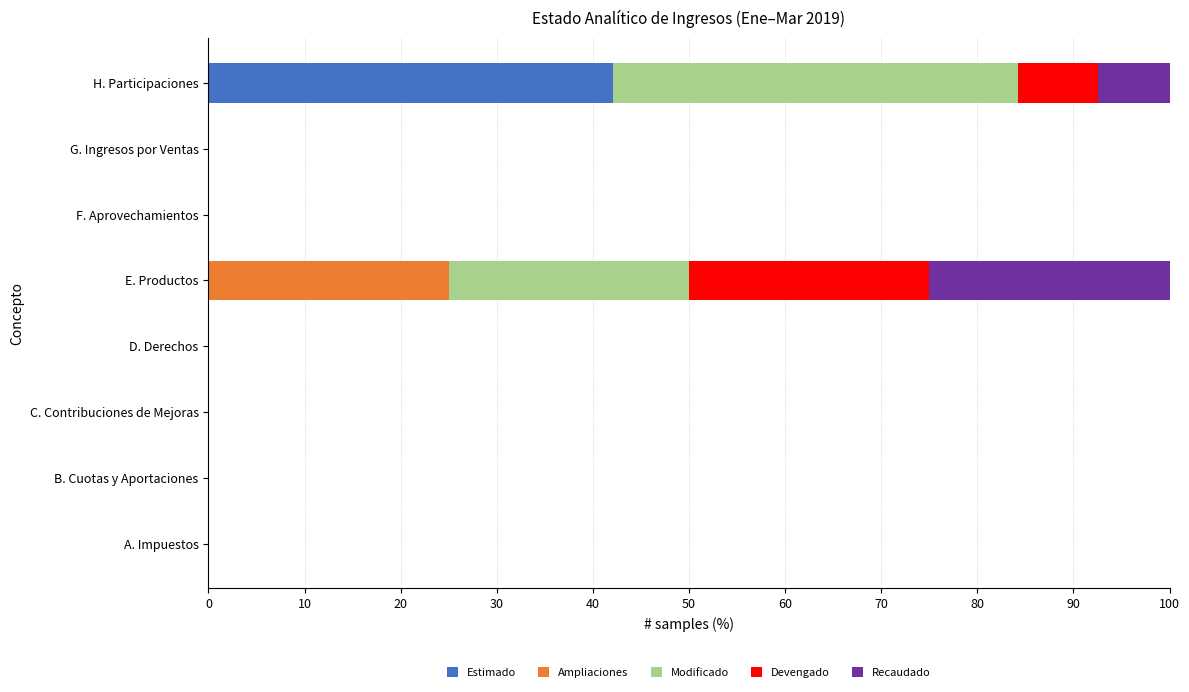

Is it true that Estimado equals -24.7 at E. Productos?

False